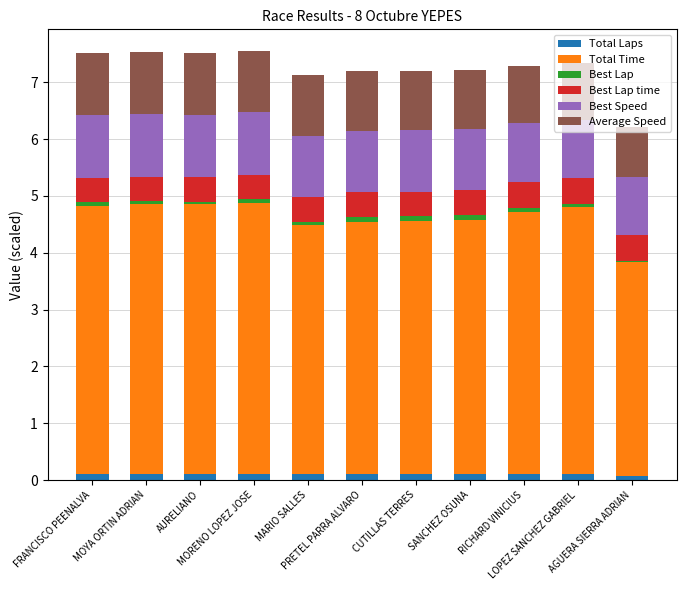

What is the sum of all Total Laps values?

1.1